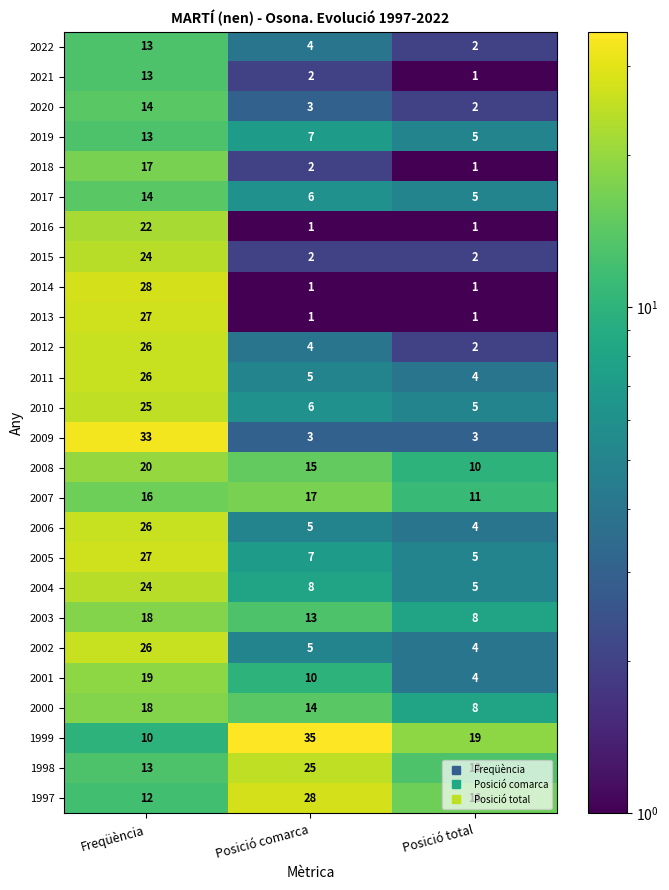

The value of 2011 at Posició total is 4. True or false?

True